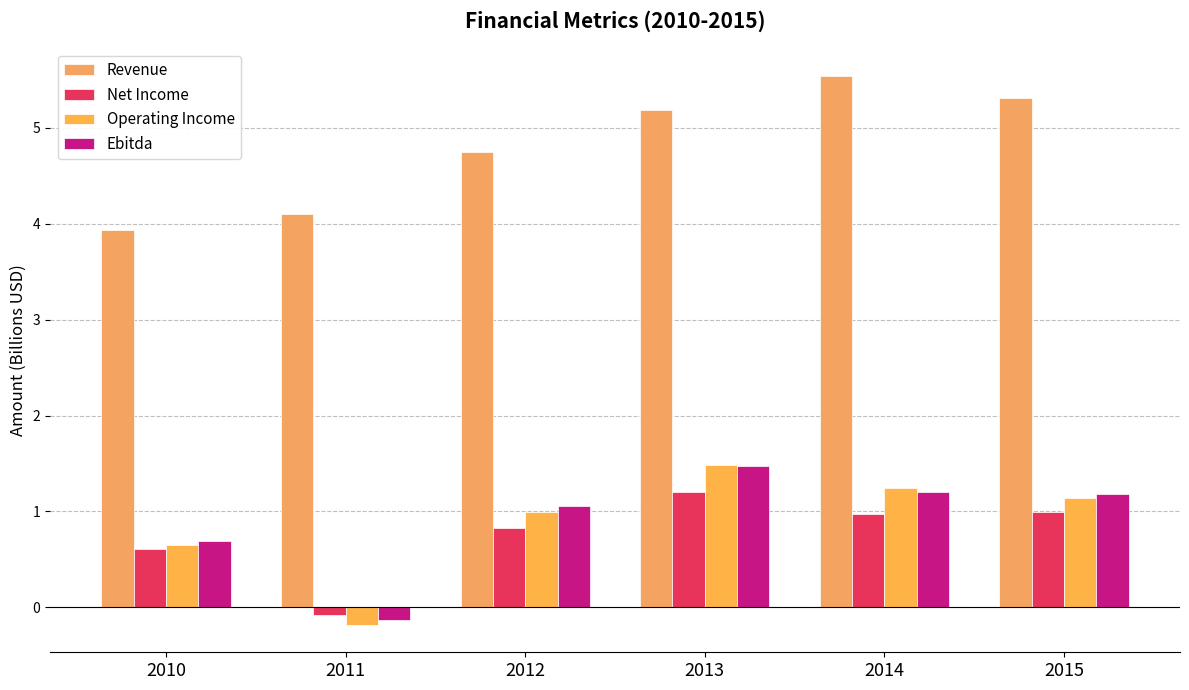

At which label does Ebitda first exceed 1?

2012